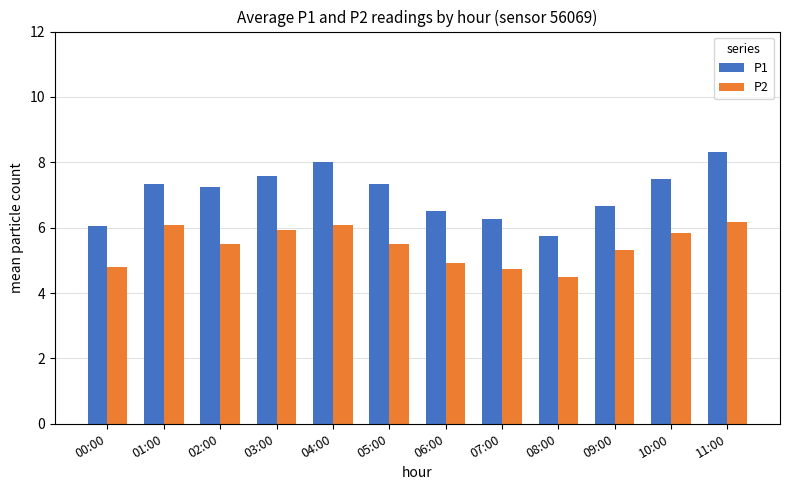

At which label does P2 reach its minimum?

08:00